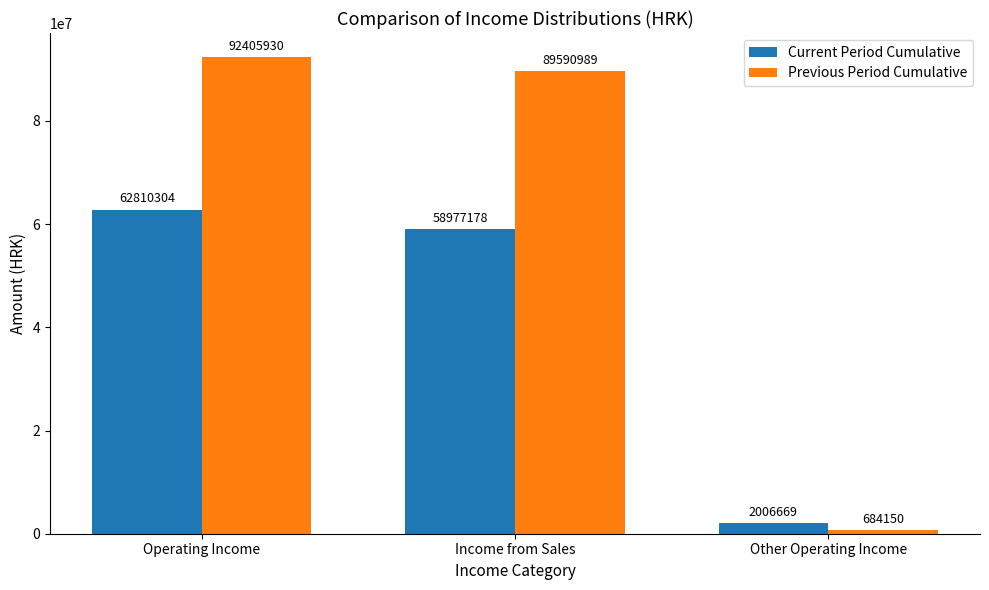

At Income from Sales, list the series in order from smallest to largest.

Current Period Cumulative, Previous Period Cumulative